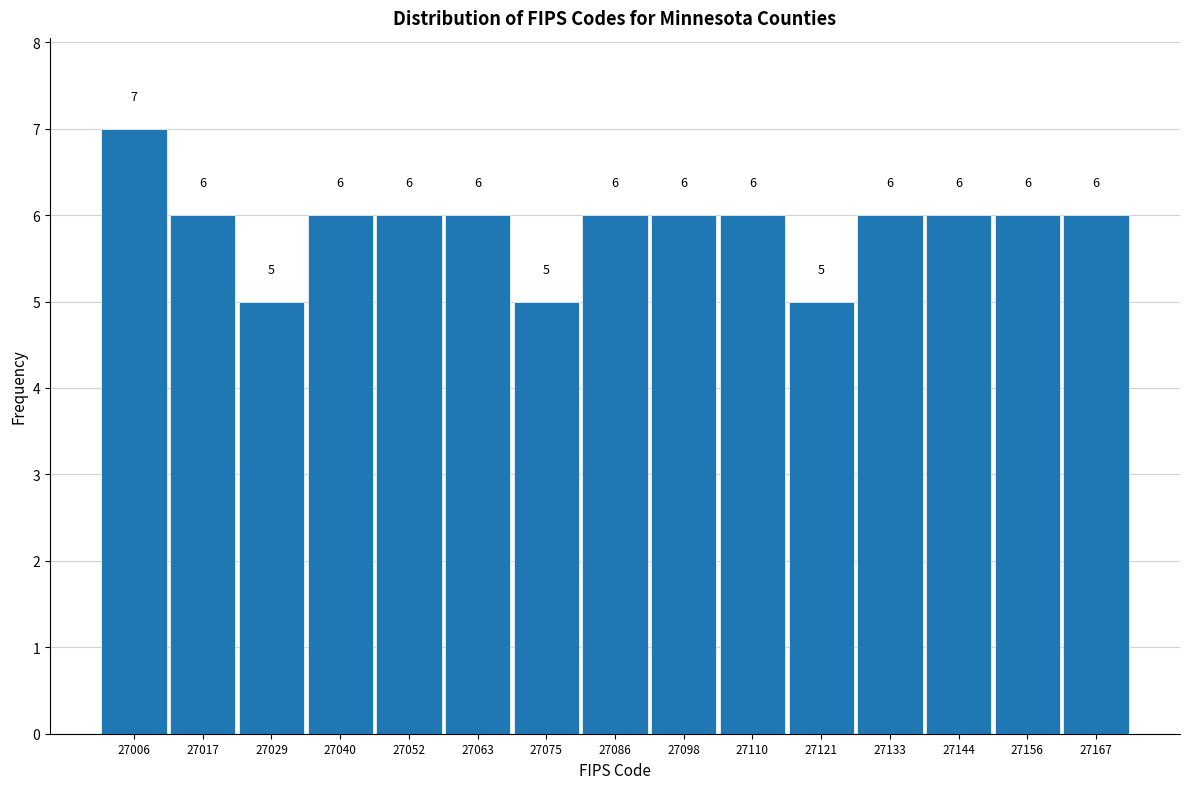

Reading left to right, list every bar in this chart as the range it spans on the x-axis followed by its height. The bar edges are not printed on the chart, so give them approximately, as read against the axis.

27000 to 27012: 7
27012 to 27024: 6
27024 to 27034: 5
27034 to 27046: 6
27046 to 27058: 6
27058 to 27070: 6
27070 to 27080: 5
27080 to 27092: 6
27092 to 27104: 6
27104 to 27116: 6
27116 to 27126: 5
27126 to 27138: 6
27138 to 27150: 6
27150 to 27162: 6
27162 to 27174: 6